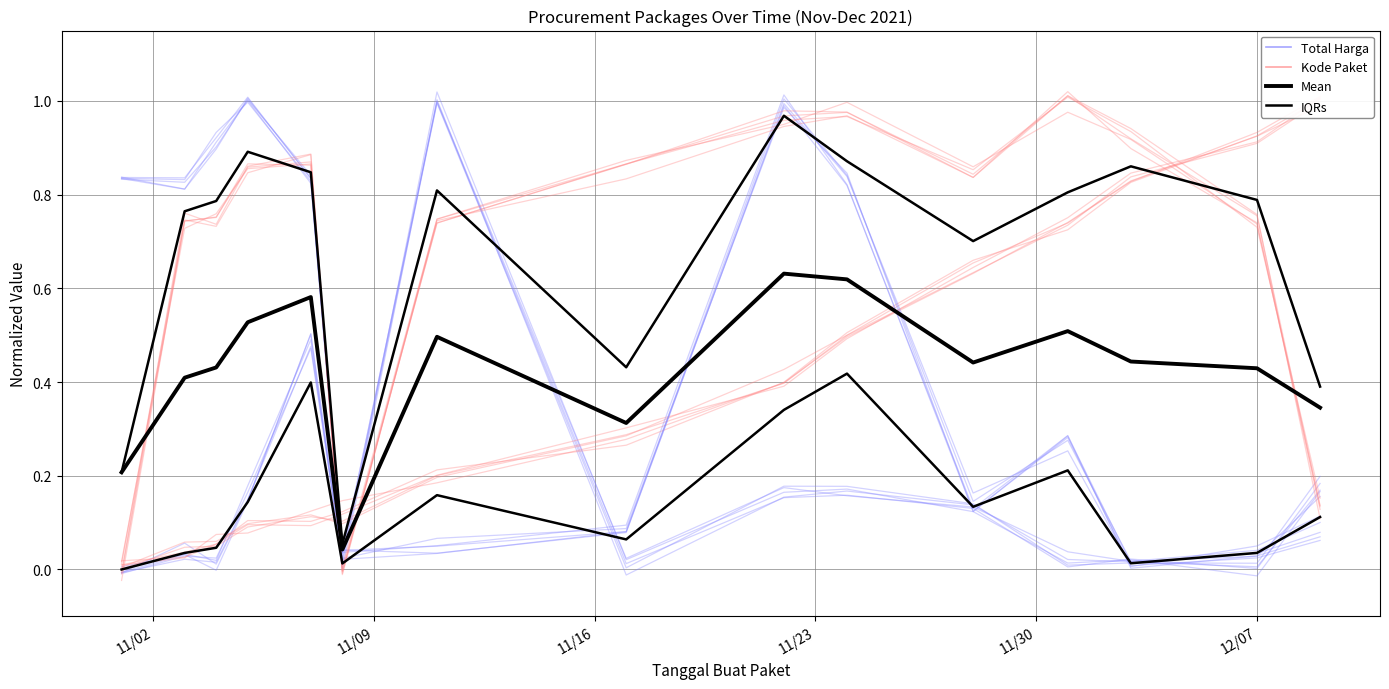

What is the maximum value shown in the chart?

1.0